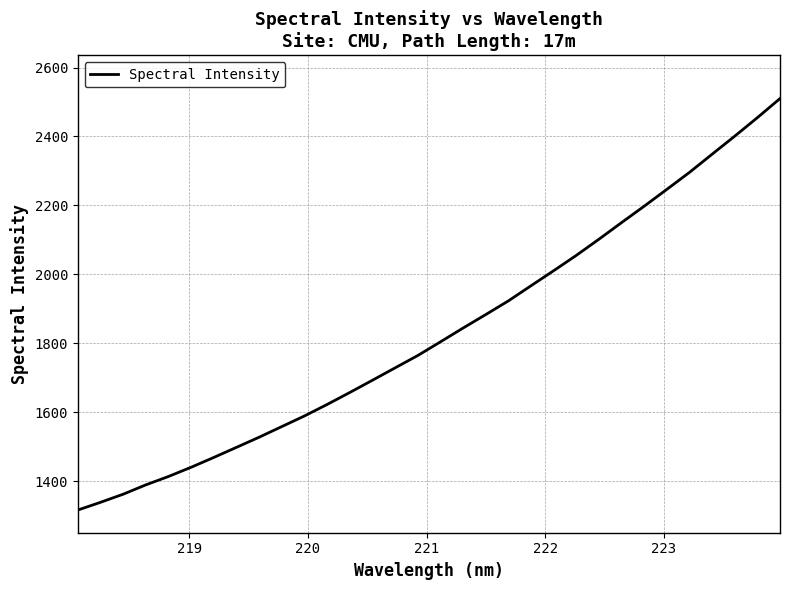

What is the maximum value shown in the chart?

2510.1